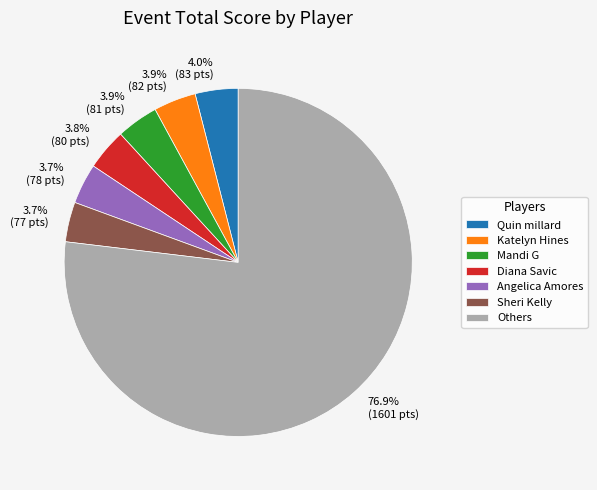

What is the largest slice in the pie chart?

Others